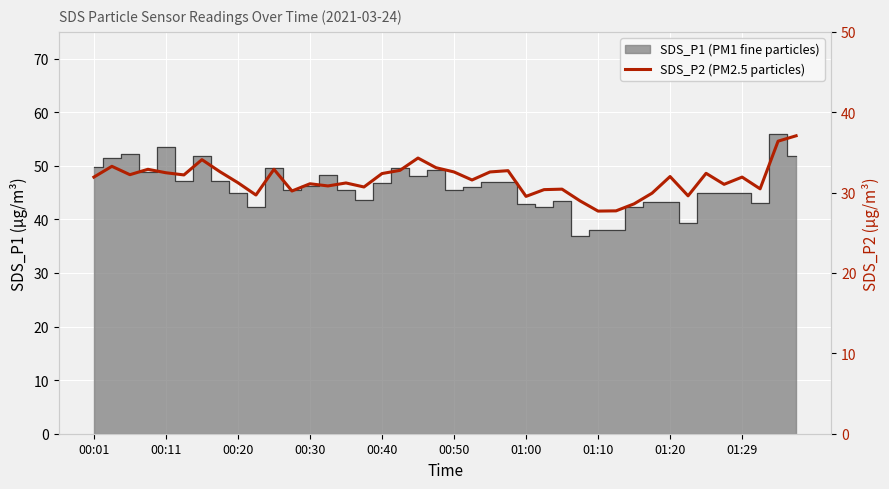

Reading right to left, transcribe all the data shown in this chart.

37.1	36.4	30.5	31.9	31.0	32.4	29.6	32.0	29.9	28.6	27.7	27.7	29.0	30.4	30.4	29.5	32.7	32.6	31.6	32.6	33.1	34.3	32.8	32.4	30.7	31.2	30.8	31.1	30.2	32.9	29.7	31.2	32.6	34.1	32.2	32.5	32.9	32.2	33.3	31.9